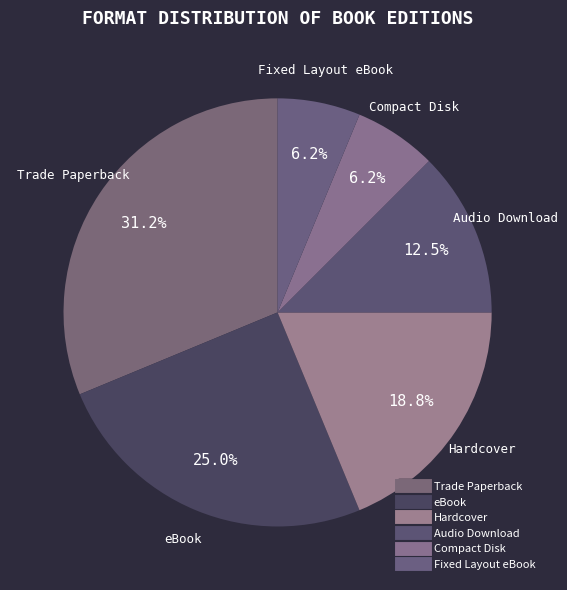

Combined, do Trade Paperback and Compact Disk account for over 50%?

No